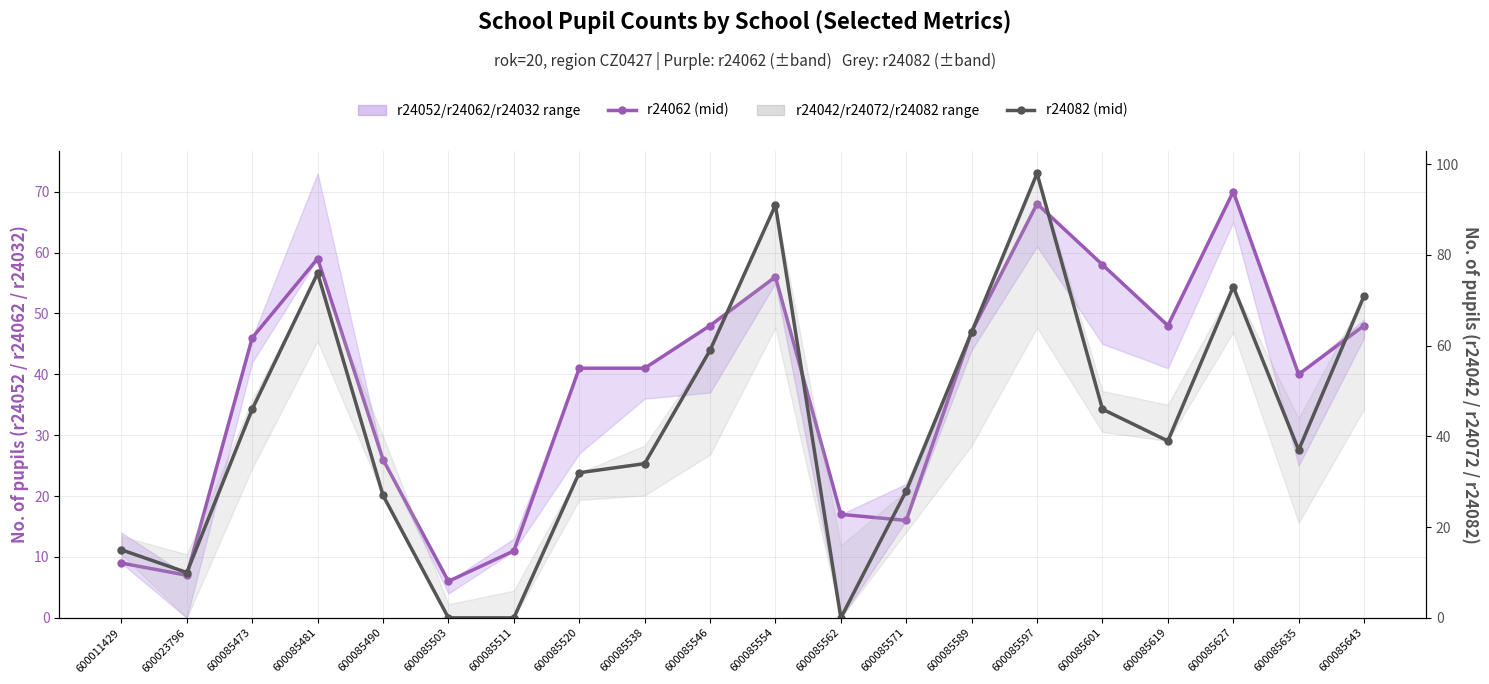

Is it true that r24082 equals 27 at 600085490?

True